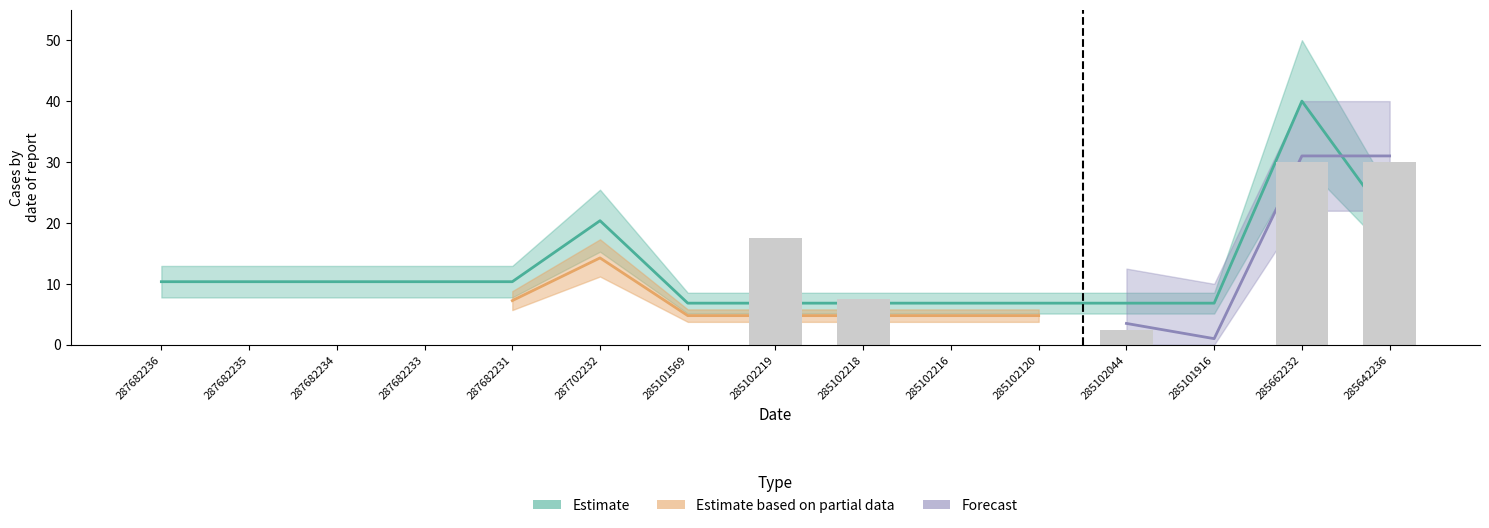

Are the bars horizontal?

No